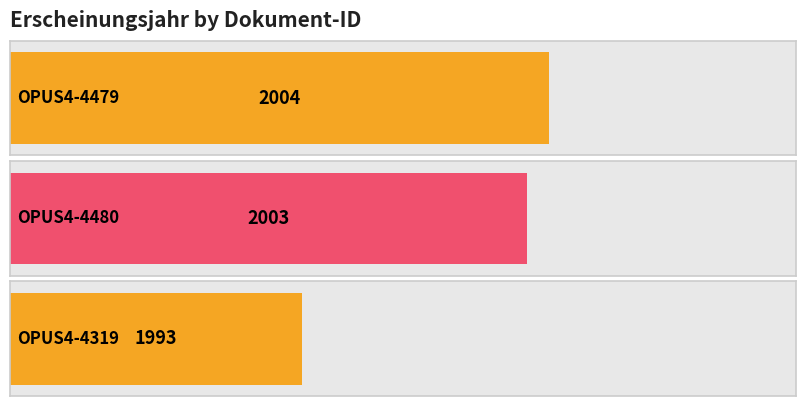

Which category has the lowest value across all series?

OPUS4-4319